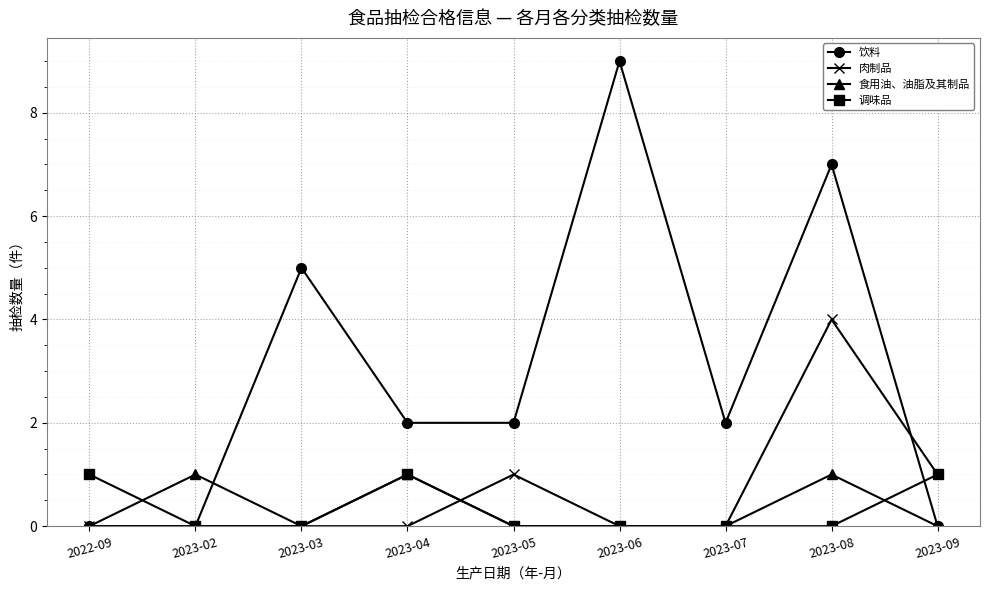

What are all the series names shown in the legend?

饮料, 肉制品, 食用油、油脂及其制品, 调味品